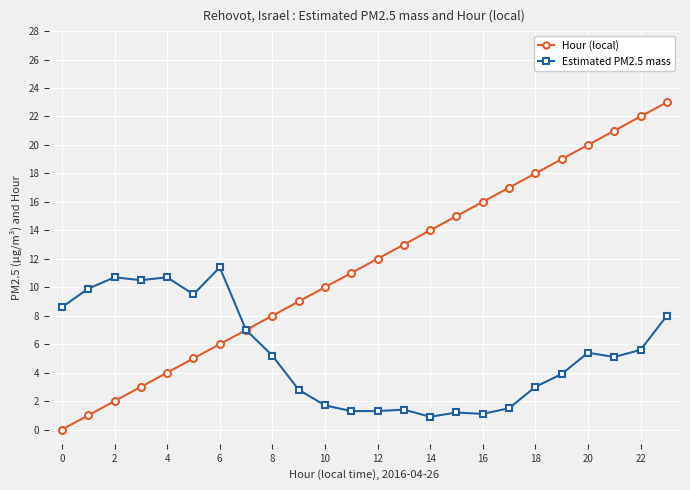

Count the number of data series in this chart.

2